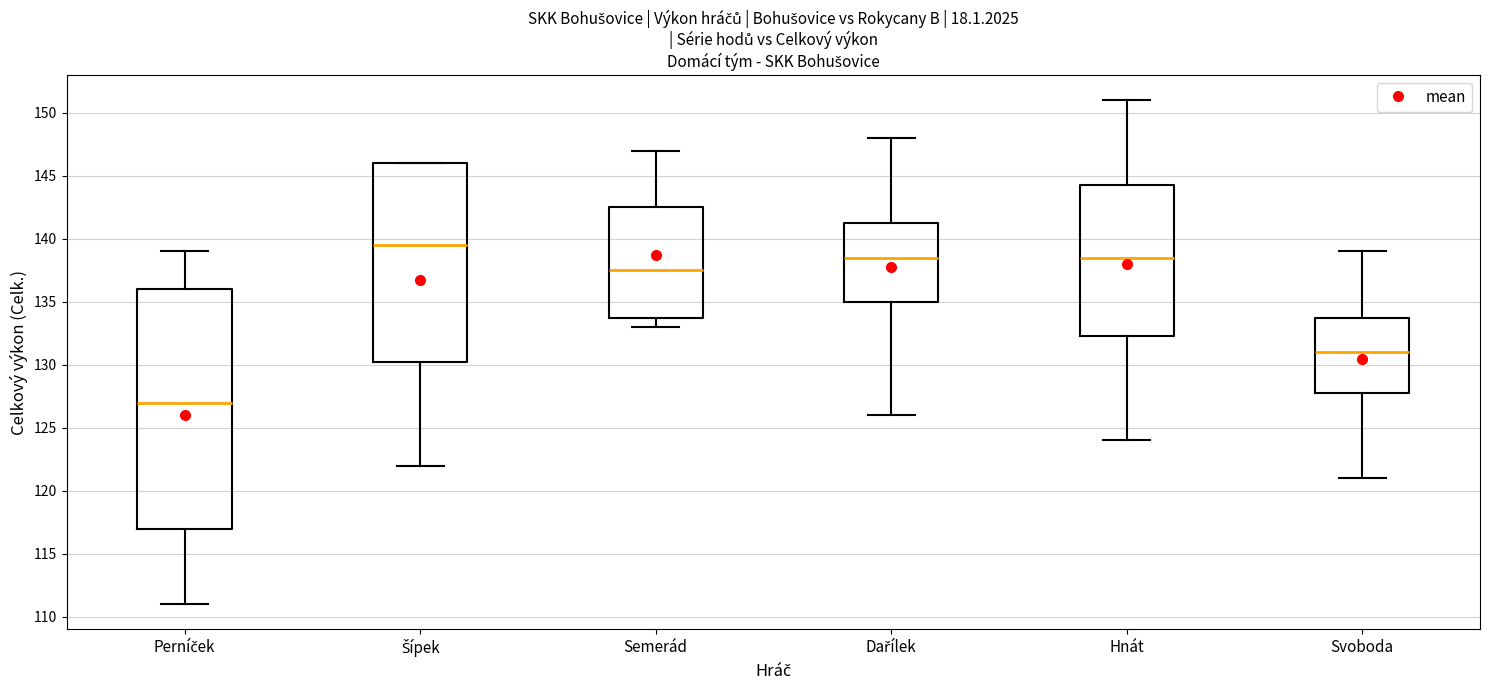

Which box's median line is the lowest?

Perníček